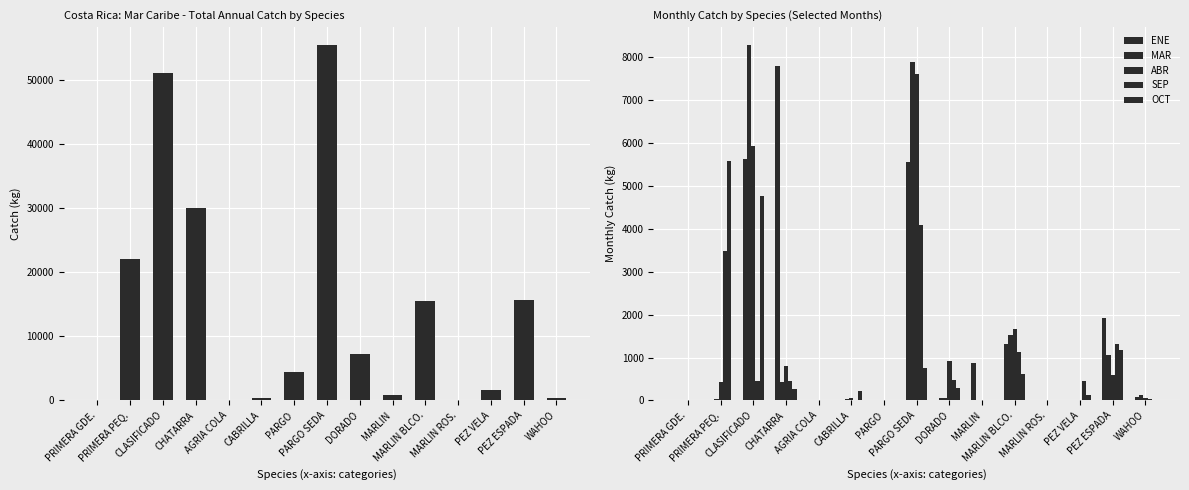

Which has a higher value, PRIMERA PEQ. or AGRIA COLA?

PRIMERA PEQ.